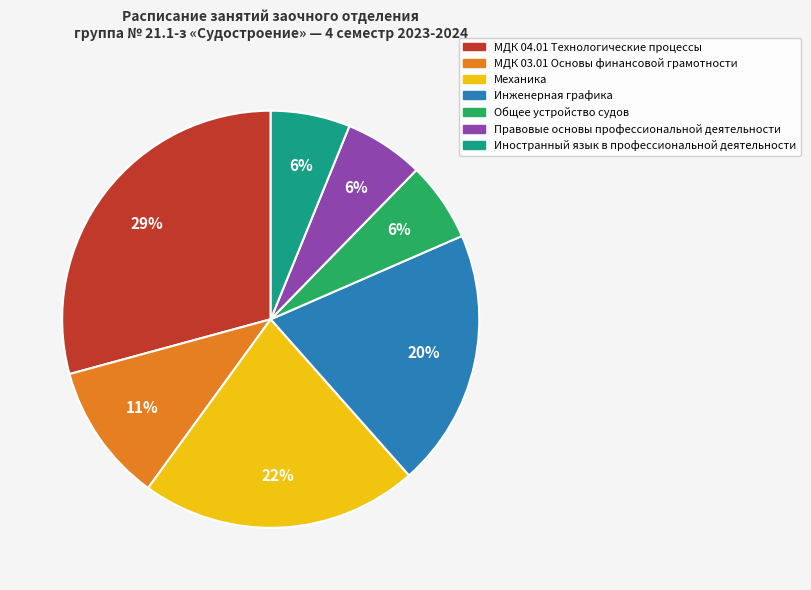

How many slices are in this pie chart?

7